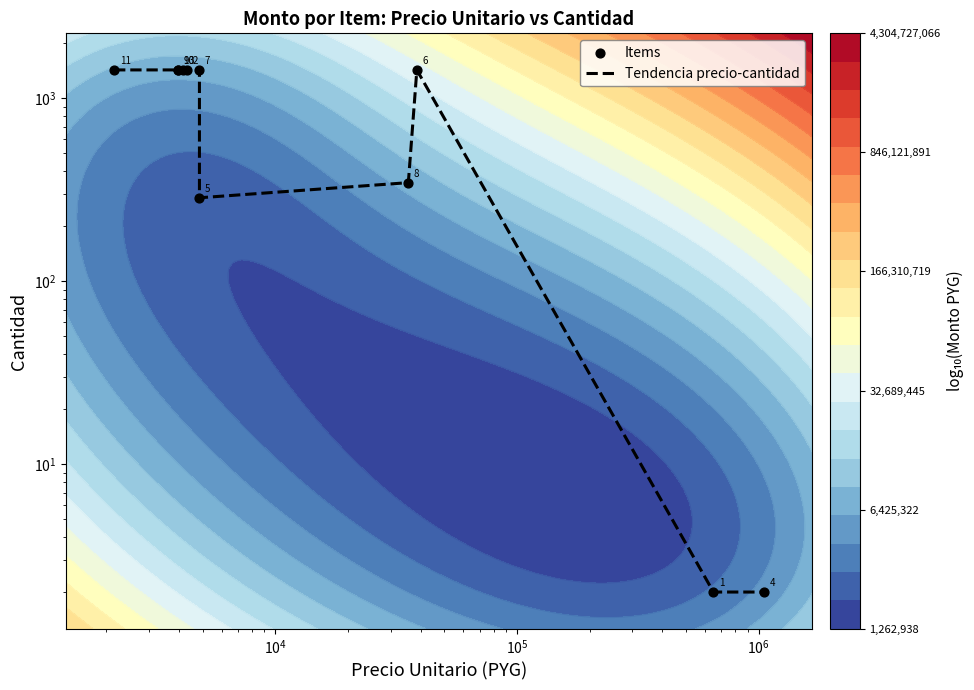

Which series has the largest total across all categories?

Tendencia precio-cantidad